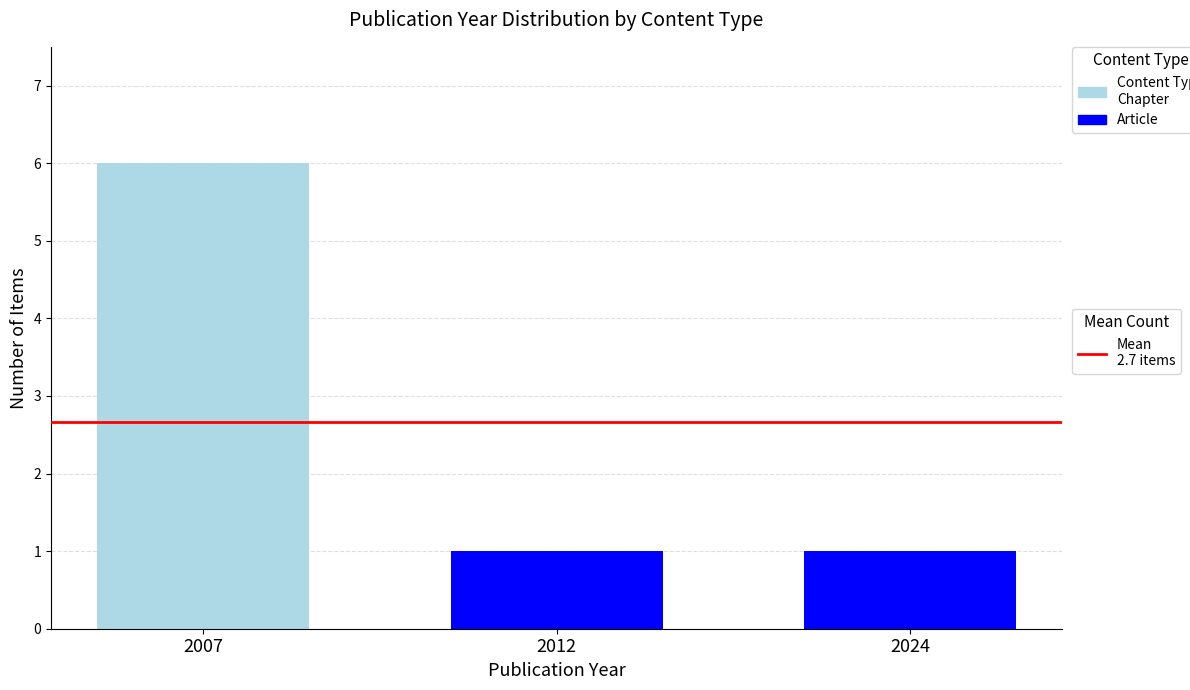

Are the bars grouped side by side (vs. stacked)?

No